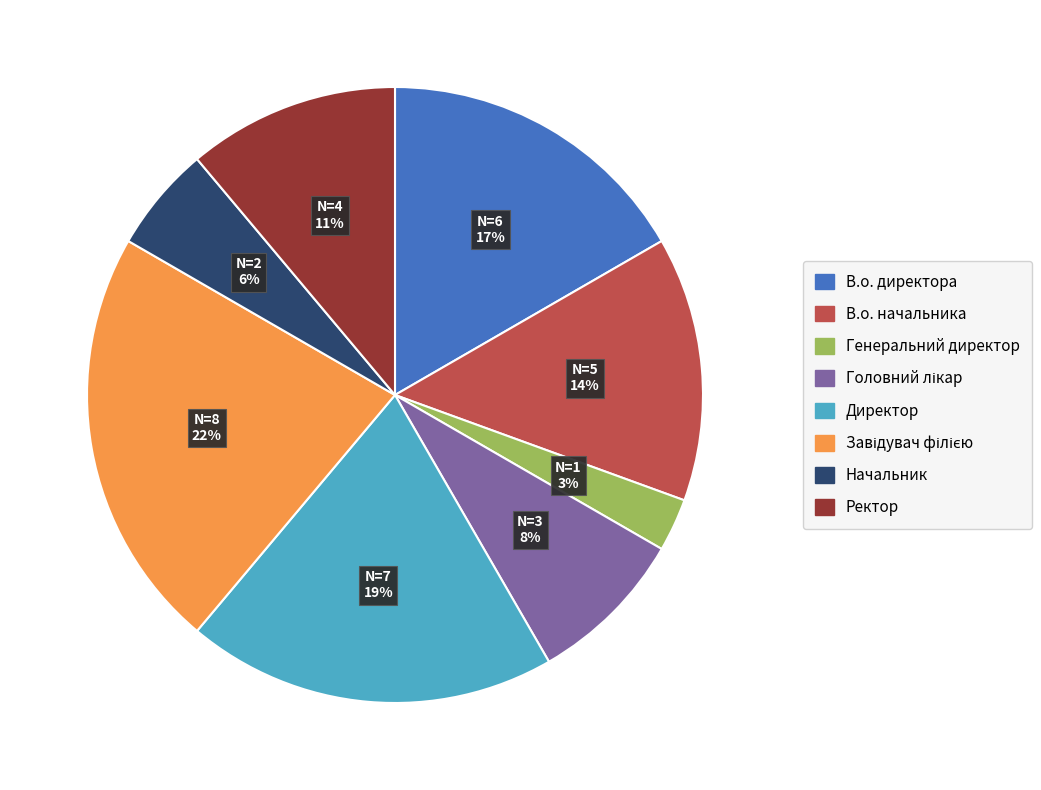

What percentage is the Генеральний директор slice, to the nearest percent?

3%